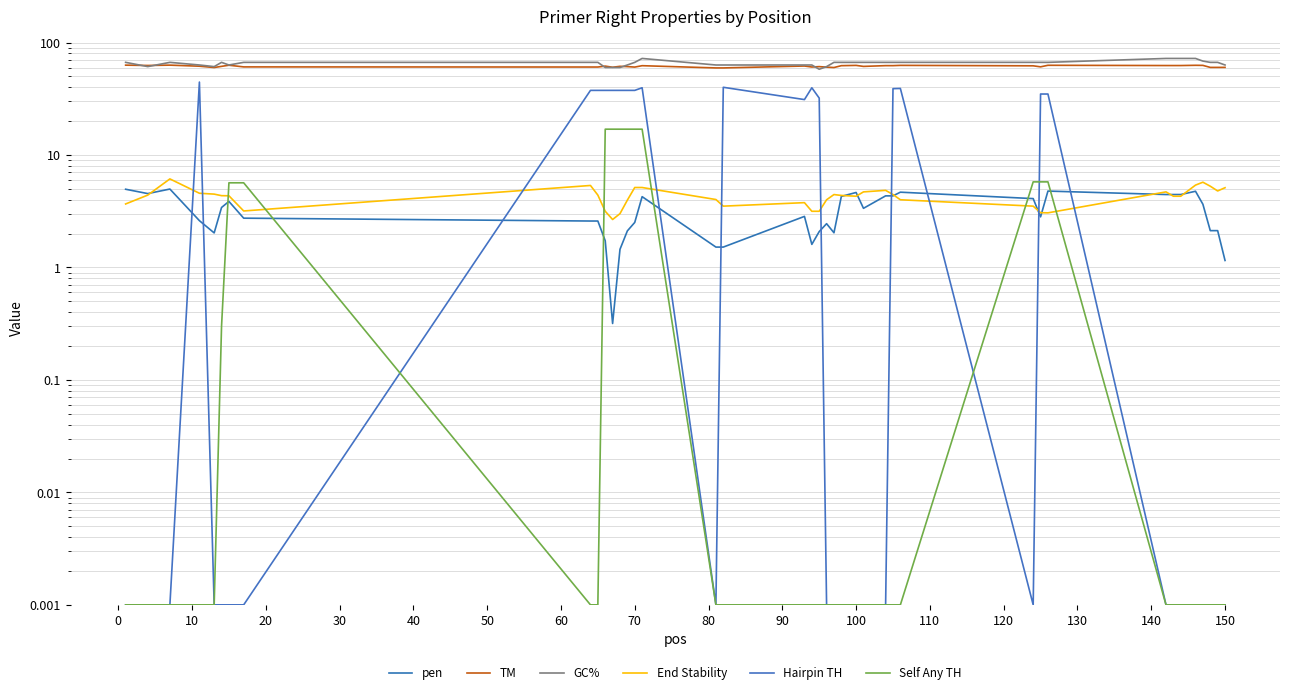

Reading right to left, what are all the values shown in this chart?

pen: 1.2	2.1	2.1	3.6	4.8	4.5	4.5	4.5	4.8	2.8	4.1	4.7	4.3	4.3	3.4	4.6	4.3	2.0	2.5	2.1	1.6	2.8	1.5	1.5	4.3	2.5	2.1	1.5	0.3	1.7	2.6	2.6	2.7	3.9	3.4	2.0	2.6	5.0	4.5	5.0
TM: 60.2	60.1	60.1	62.6	62.8	62.5	62.5	62.5	62.8	60.8	62.1	62.7	62.3	62.3	61.4	62.6	62.3	60.0	60.5	61.1	60.6	61.8	59.5	59.5	62.3	60.5	61.1	61.5	60.3	61.7	60.6	60.6	60.7	62.9	61.4	60.0	61.6	63.0	62.5	63.0
GC%: 63.2	66.7	66.7	68.4	72.2	72.2	72.2	72.2	66.7	66.7	66.7	66.7	66.7	66.7	66.7	66.7	66.7	66.7	61.1	57.9	63.2	63.2	63.2	63.2	72.2	66.7	63.2	60.0	60.0	60.0	66.7	66.7	66.7	63.2	66.7	61.1	63.2	66.7	61.1	66.7
End Stability: 5.1	4.8	5.3	5.7	5.4	4.3	4.3	4.7	3.1	3.1	3.5	4.0	4.5	4.8	4.7	4.3	4.4	4.5	4.0	3.2	3.2	3.8	3.5	4.0	5.1	5.1	4.0	3.0	2.7	3.2	4.4	5.4	3.2	4.3	4.3	4.5	4.6	6.1	4.4	3.7
Hairpin TH: 0.0	0.0	0.0	0.0	0.0	0.0	0.0	0.0	34.9	34.9	0.0	39.1	38.9	0.0	0.0	0.0	0.0	0.0	0.0	32.1	39.6	31.1	40.0	0.0	39.6	37.6	37.6	37.6	37.6	37.6	37.6	37.6	0.0	0.0	0.0	0.0	44.5	0.0	0.0	0.0
Self Any TH: 0.0	0.0	0.0	0.0	0.0	0.0	0.0	0.0	5.8	5.8	5.8	0.0	0.0	0.0	0.0	0.0	0.0	0.0	0.0	0.0	0.0	0.0	0.0	0.0	17.0	17.0	17.0	17.0	17.0	17.0	0.0	0.0	5.7	5.7	0.3	0.0	0.0	0.0	0.0	0.0